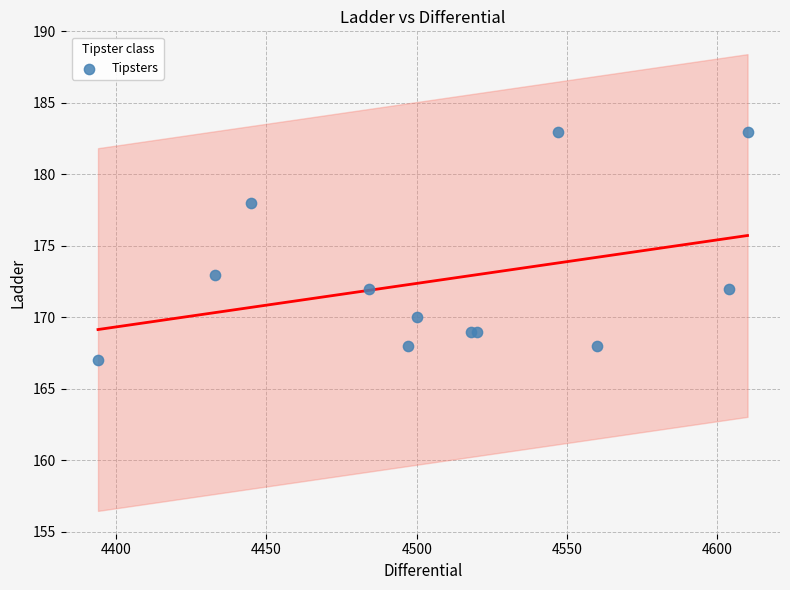

What Y value in the scatter plot is closest to 175?

173